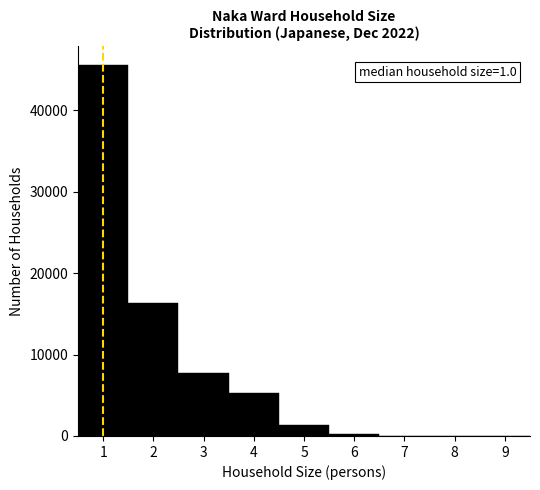

Over which range of the x-axis is the bar tallest?

0.5 to 1.5